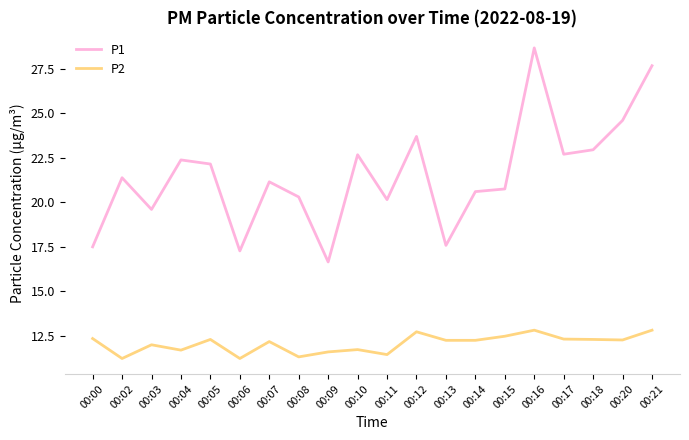

Is this an area chart (filled region under the line)?

No